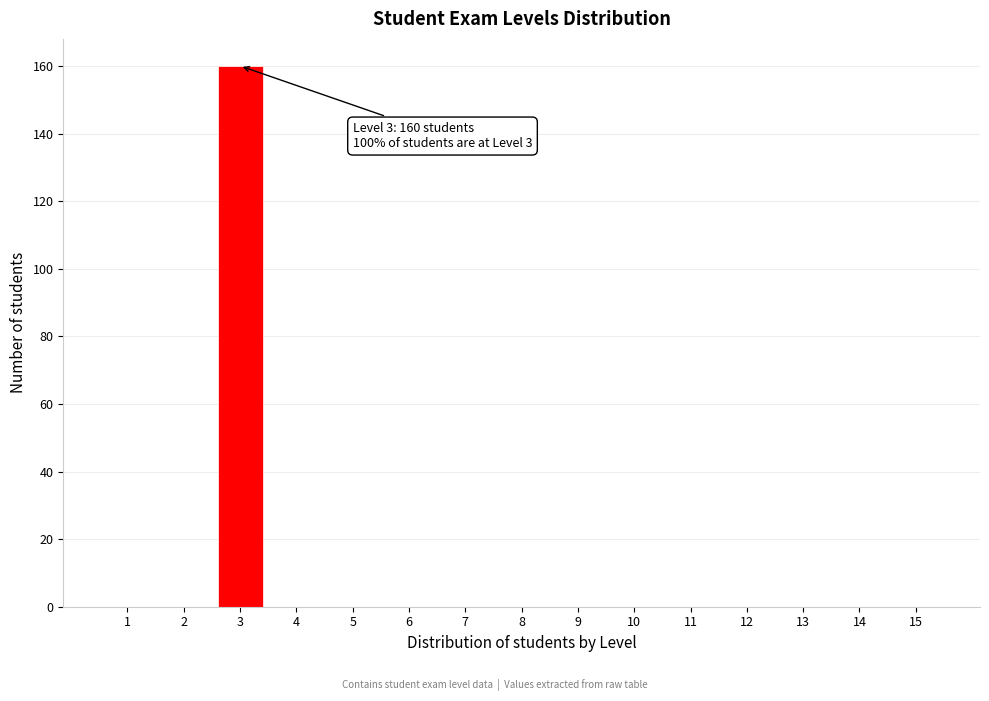

Reading right to left, extract all data points from this chart.

15=0	14=0	13=0	12=0	11=0	10=0	9=0	8=0	7=0	6=0	5=0	4=0	3=160	2=0	1=0